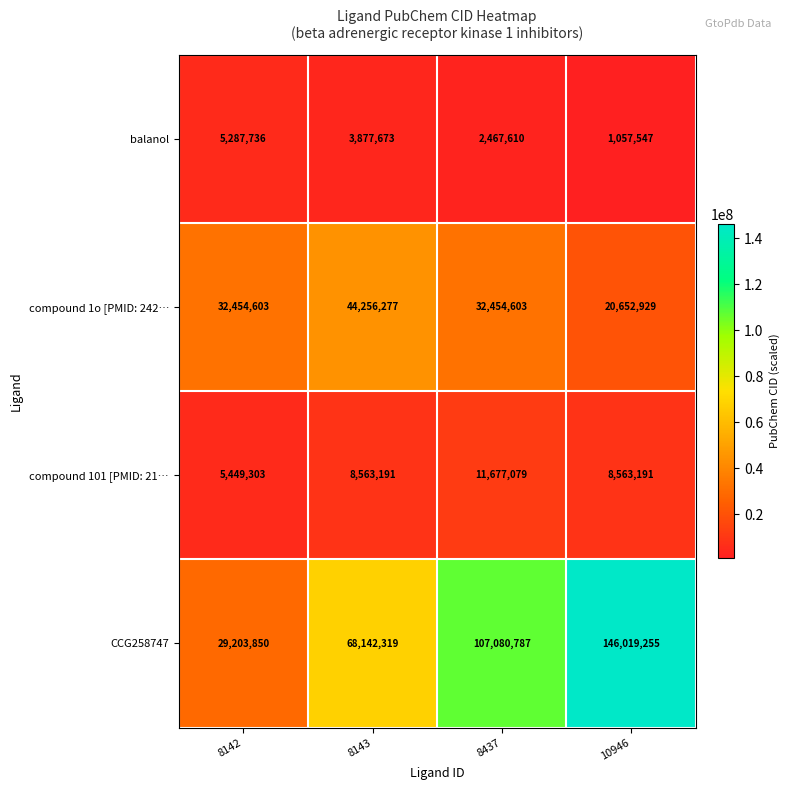

Reading left to right, list all the values displayed in this chart.

balanol: 5287736	3877673	2467610	1057547
compound 1o [PMID: 242…: 32454603	44256277	32454603	20652929
compound 101 [PMID: 21…: 5449303	8563191	11677079	8563191
CCG258747: 29203850	68142319	107080787	146019255